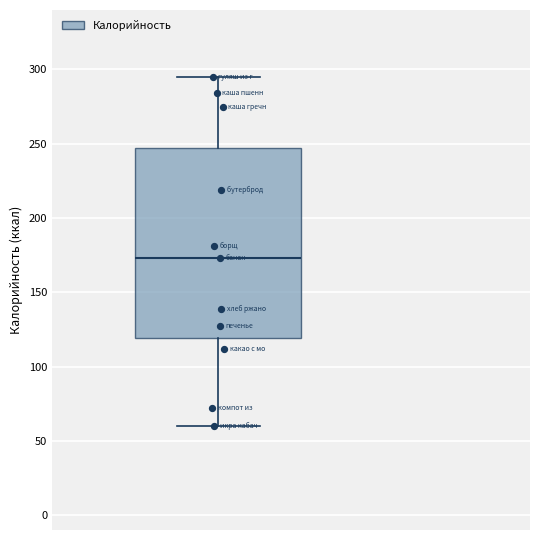

Where does the median line of the box sit on the y-axis? The values are not printed on the chart, so give them approximately, as read against the axis.

175